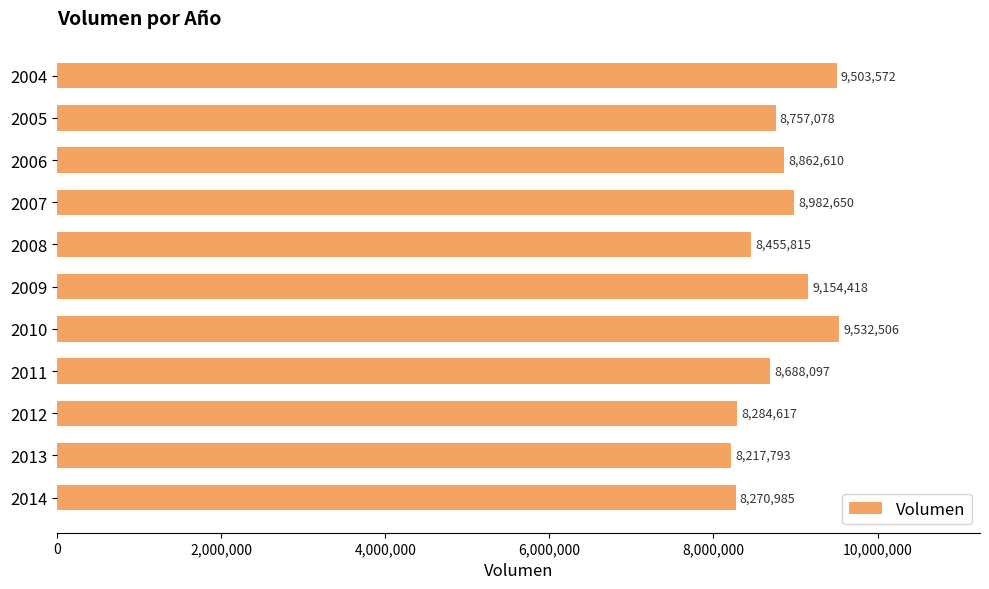

What is the sum of all values?

96710141